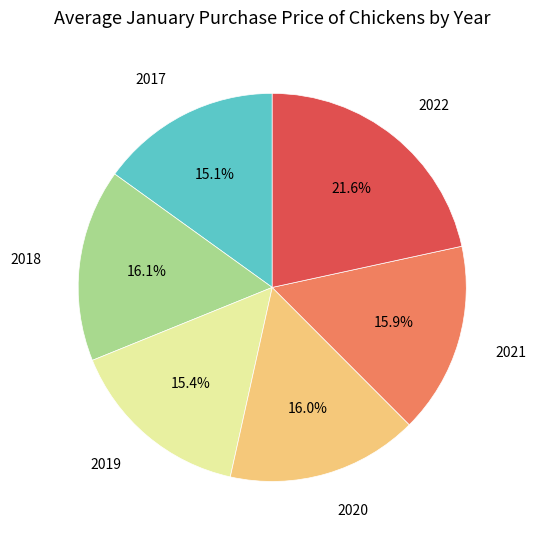

How many slices are in this pie chart?

6